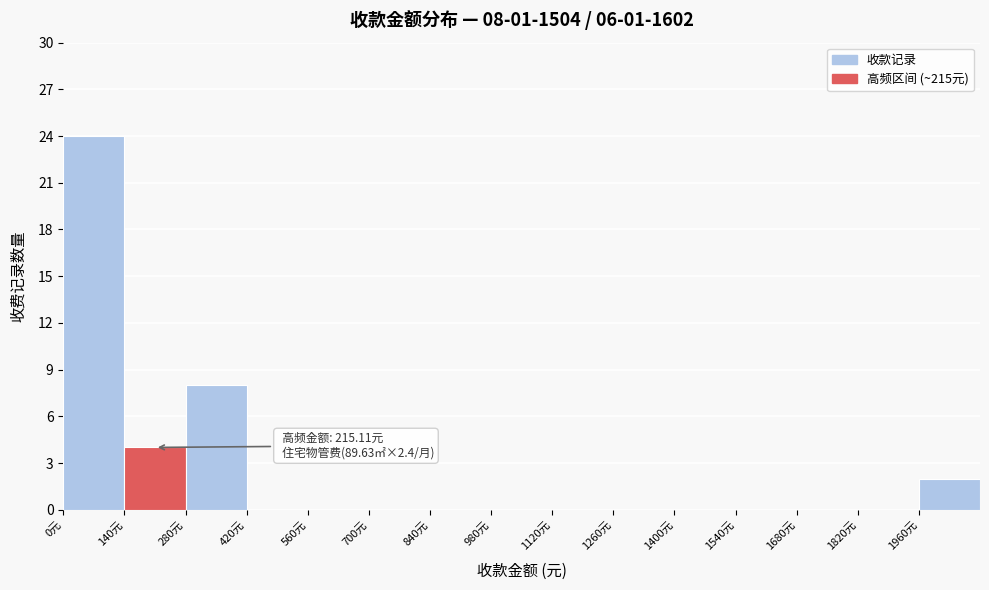

Over which range of the x-axis is the bar tallest?

0 to 140